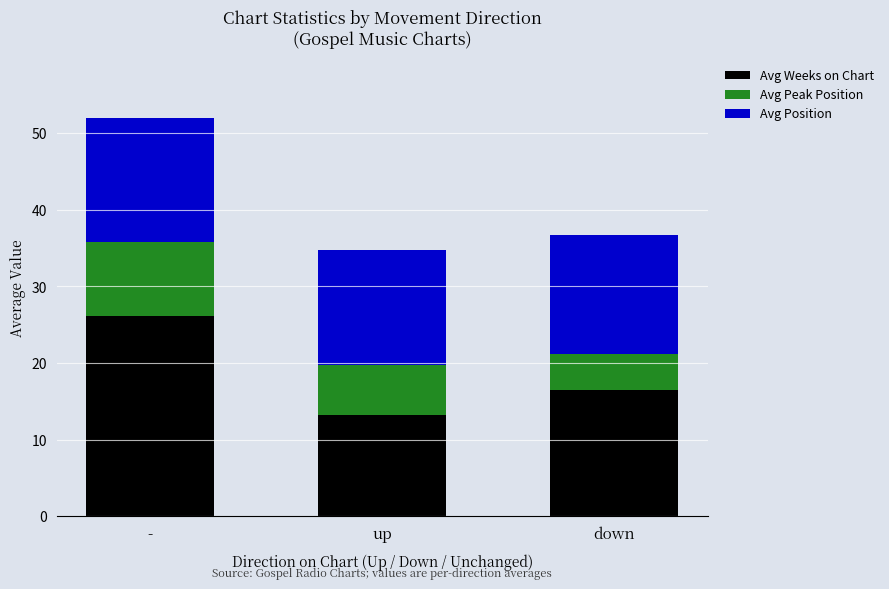

Is it true that Avg Weeks on Chart equals 6.3 at down?

False